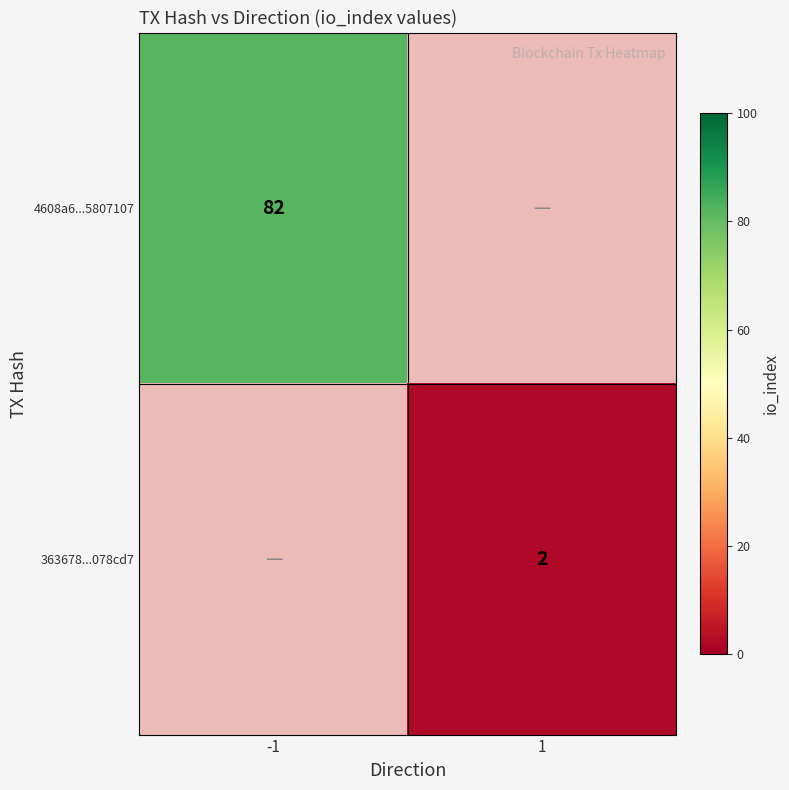

The 4608a6...5807107 series shows 112 at -1. True or false?

False